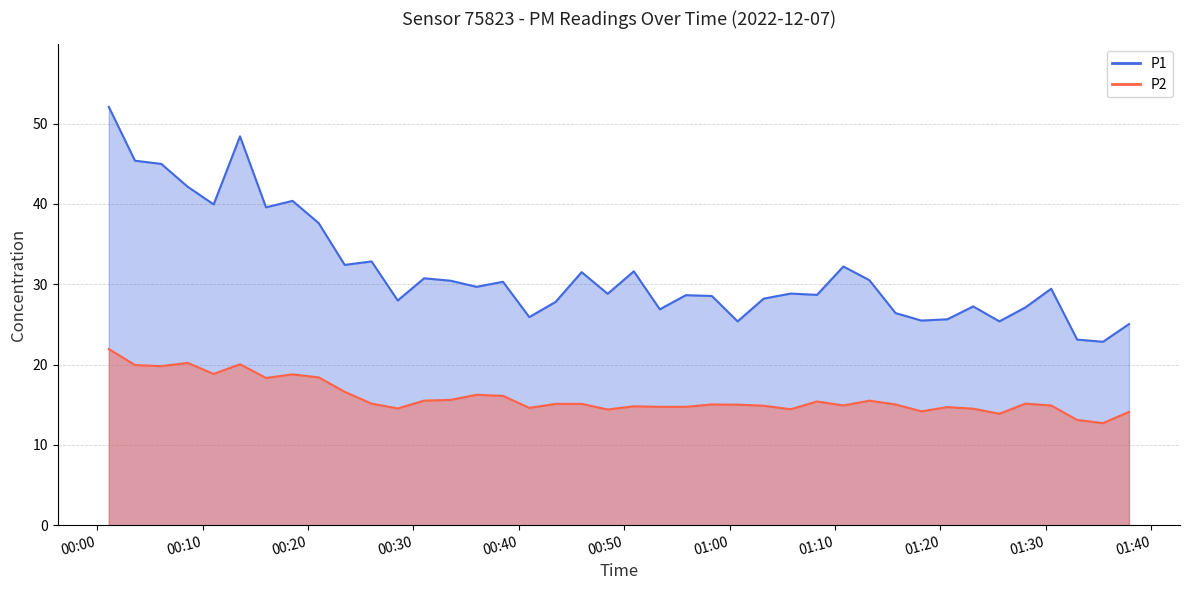

At which label is P1 closest to 37?

2022-12-07T00:21:01